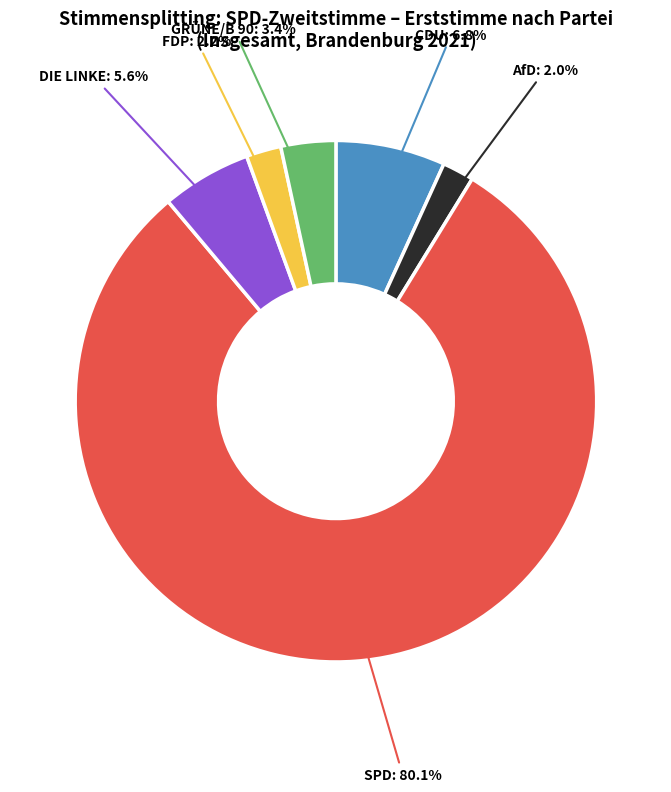

Is there a majority slice in this chart?

Yes